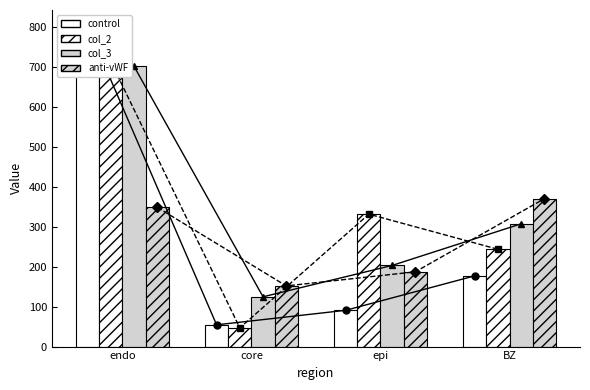

Reading right to left, what are all the values shown in this chart?

control: 177.3	90.9	54.5	803.6
col_2: 243.9	332.0	46.8	714.6
col_3: 307.8	203.4	124.8	702.7
anti-vWF: 370.7	187.5	152.1	349.1